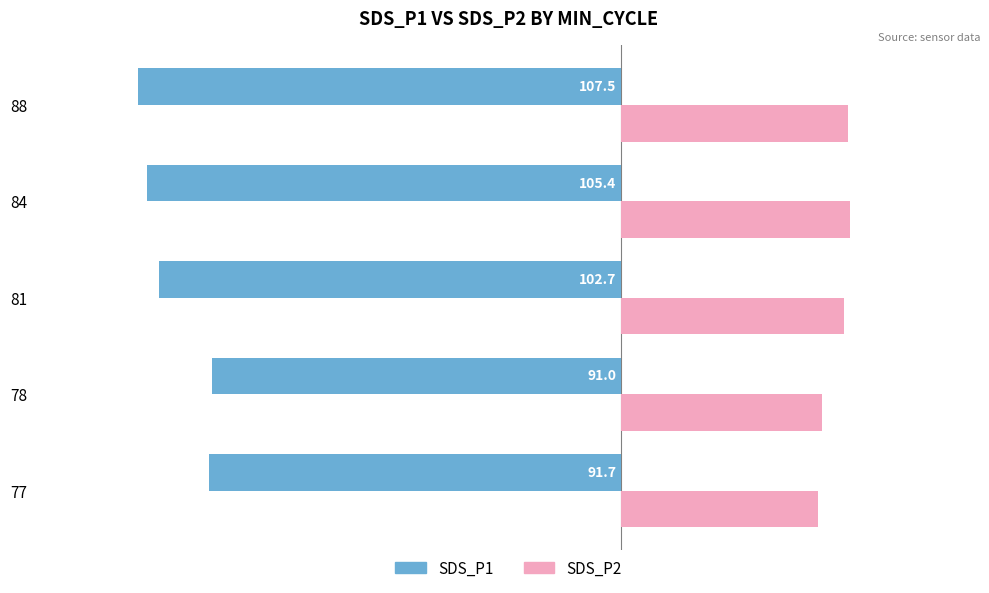

What is the approximate value of SDS_P1 at 81?

-102.7